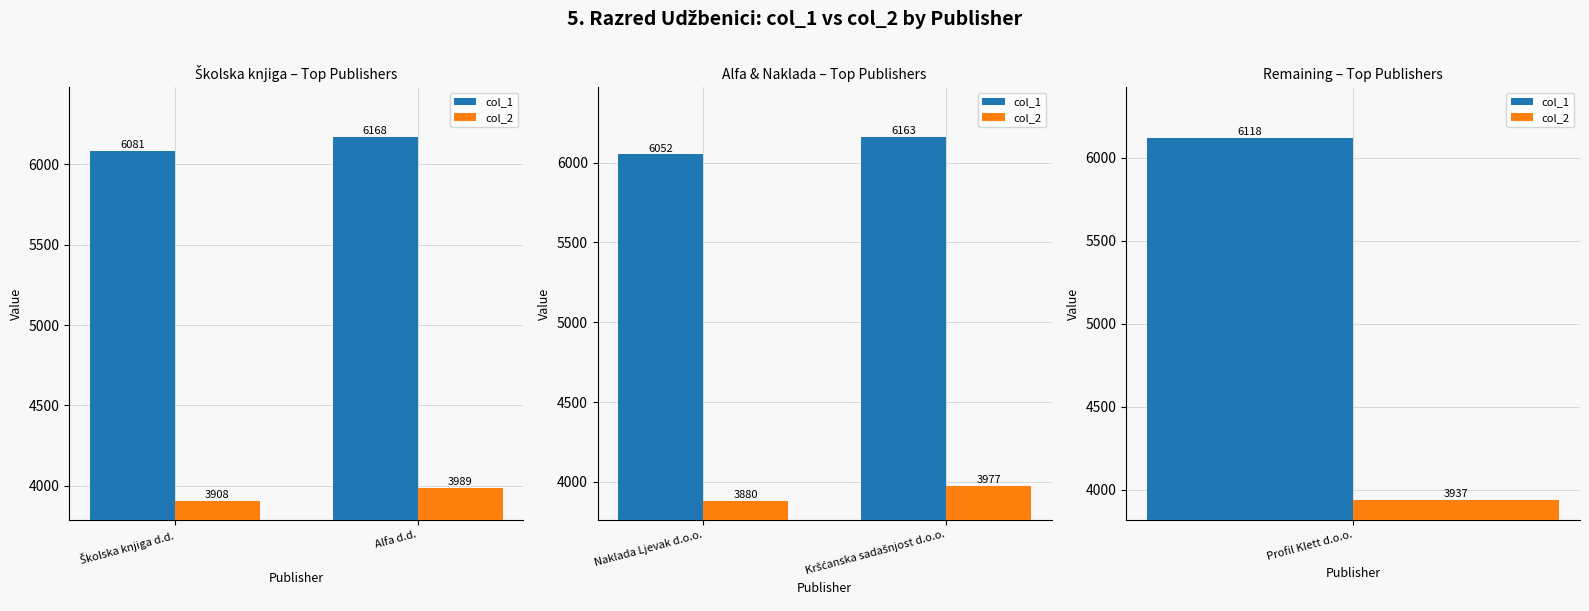

Does the chart contain any negative values?

No